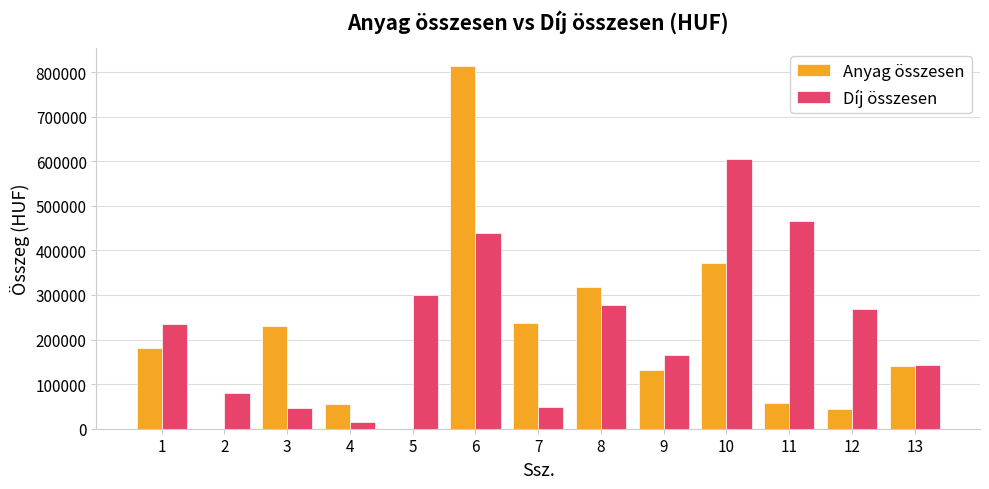

What is the greatest value displayed?

813050